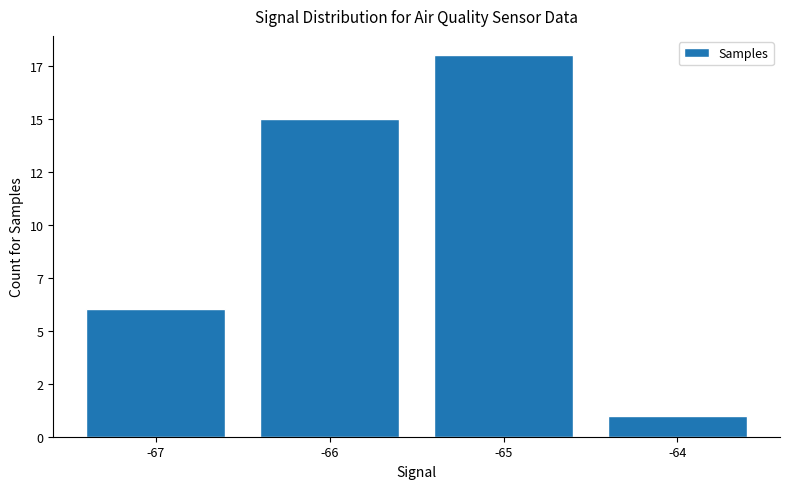

Between -67 and -64, which is larger?

-67